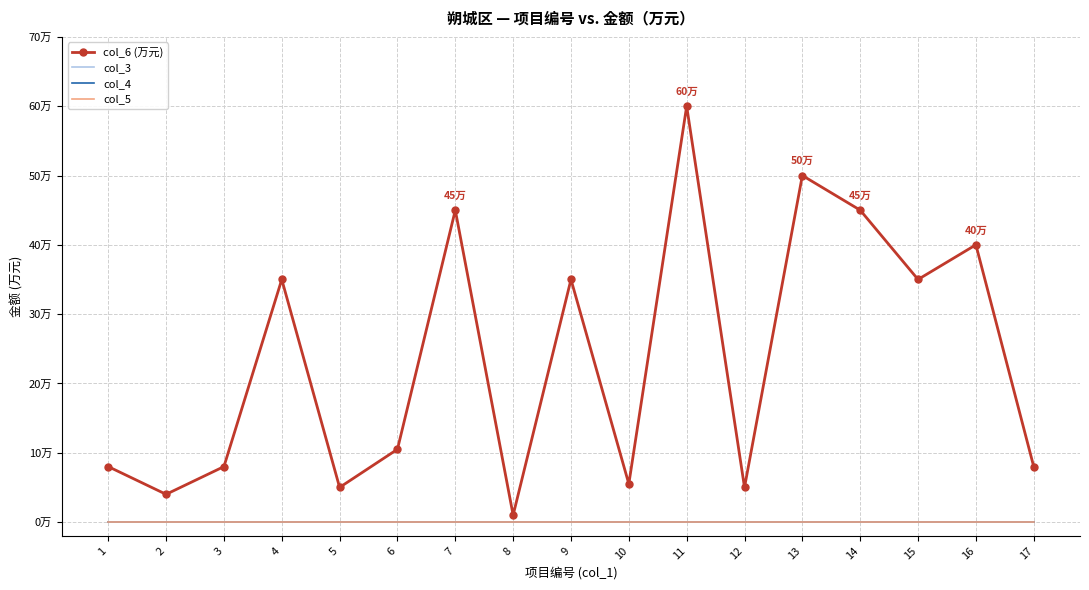

The value of col_3 at 5 is 0.0. True or false?

True